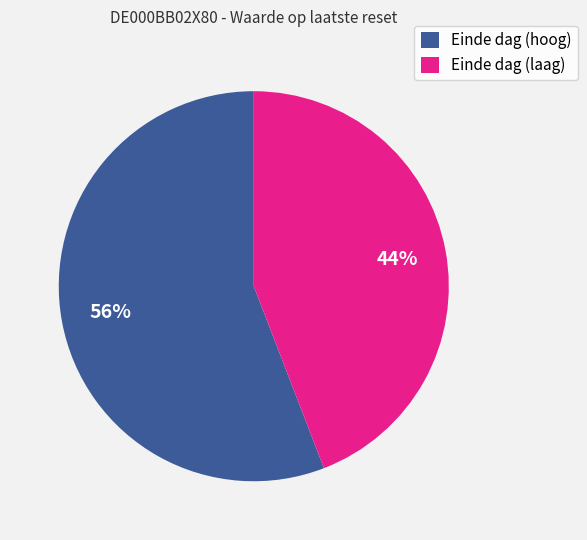

What is the largest slice in the pie chart?

Einde dag (hoog)